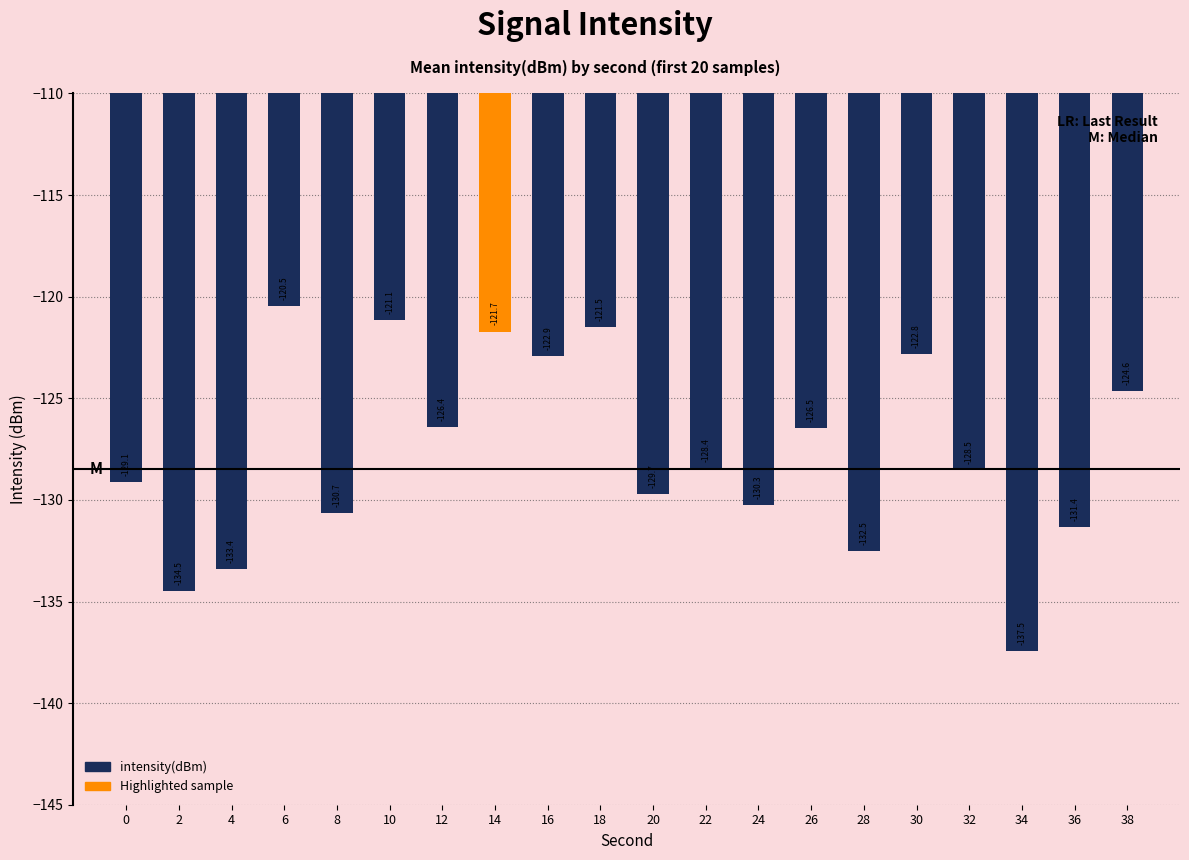

Which label corresponds to the largest value in the chart?

6